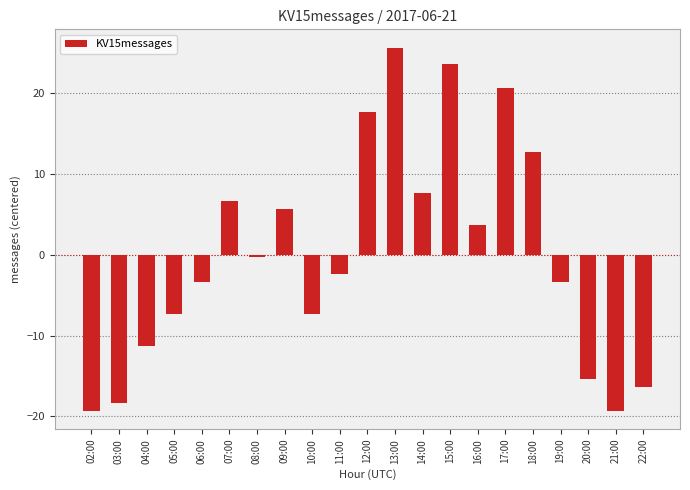

Reading right to left, what are all the values shown in this chart?

-16.3	-19.3	-15.3	-3.3	12.7	20.7	3.7	23.7	7.7	25.7	17.7	-2.3	-7.3	5.7	-0.3	6.7	-3.3	-7.3	-11.3	-18.3	-19.3